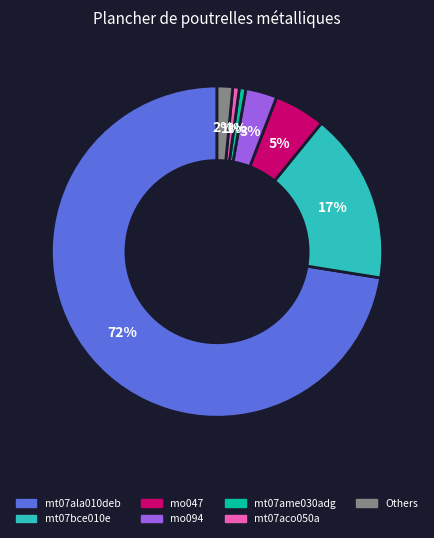

How many slices are in this pie chart?

7